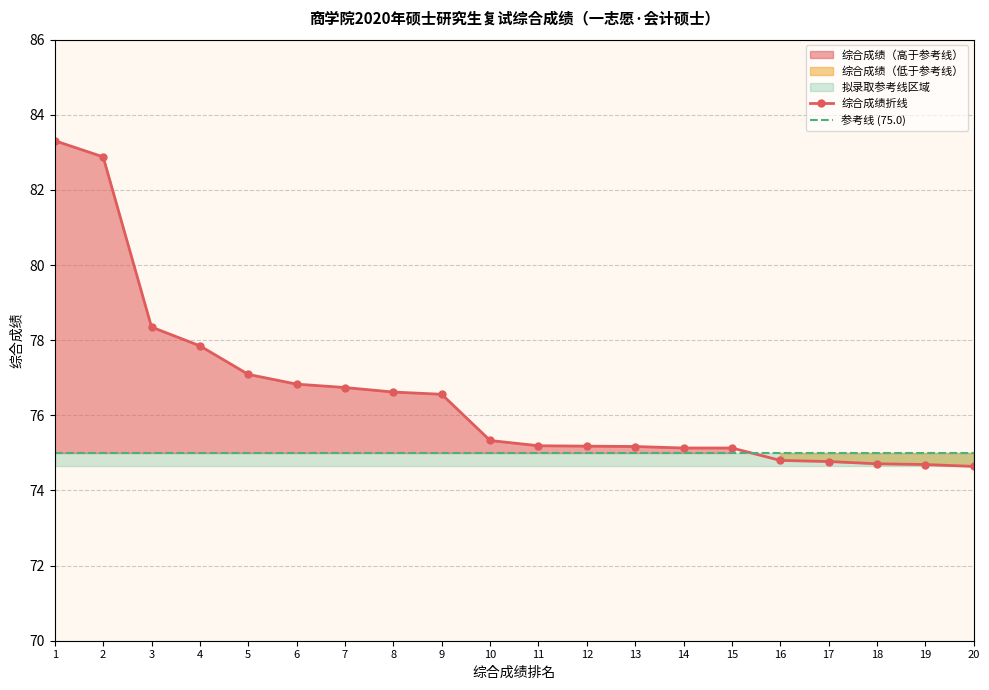

The 参考线 (75.0) series shows 36.8 at 11. True or false?

False